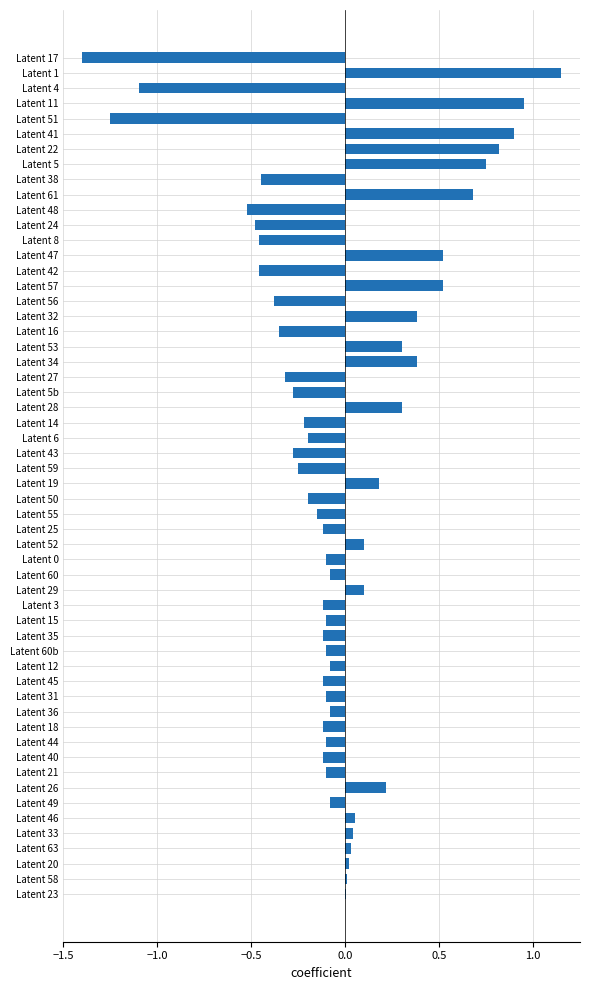

The chart shows a value of -0.2 at Latent 16. True or false?

False